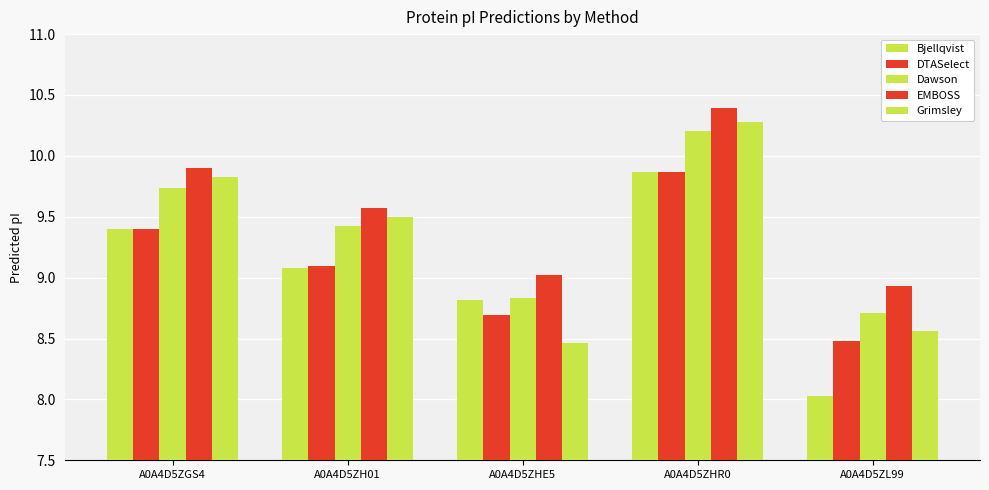

At which category is the sum across all series the highest?

A0A4D5ZHR0